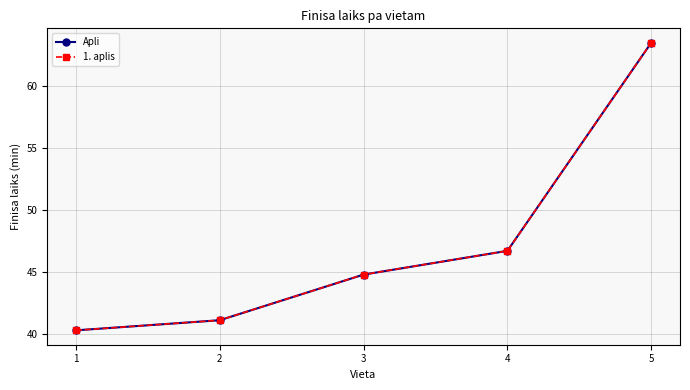

The 1. aplis series shows 23.5 at 5. True or false?

False